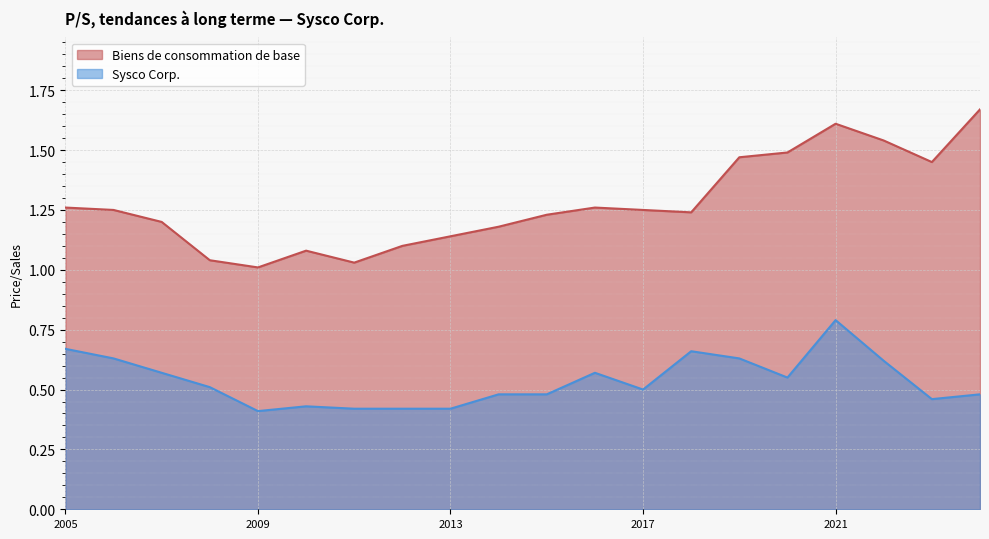

What is the minimum value for Sysco Corp.?

0.4